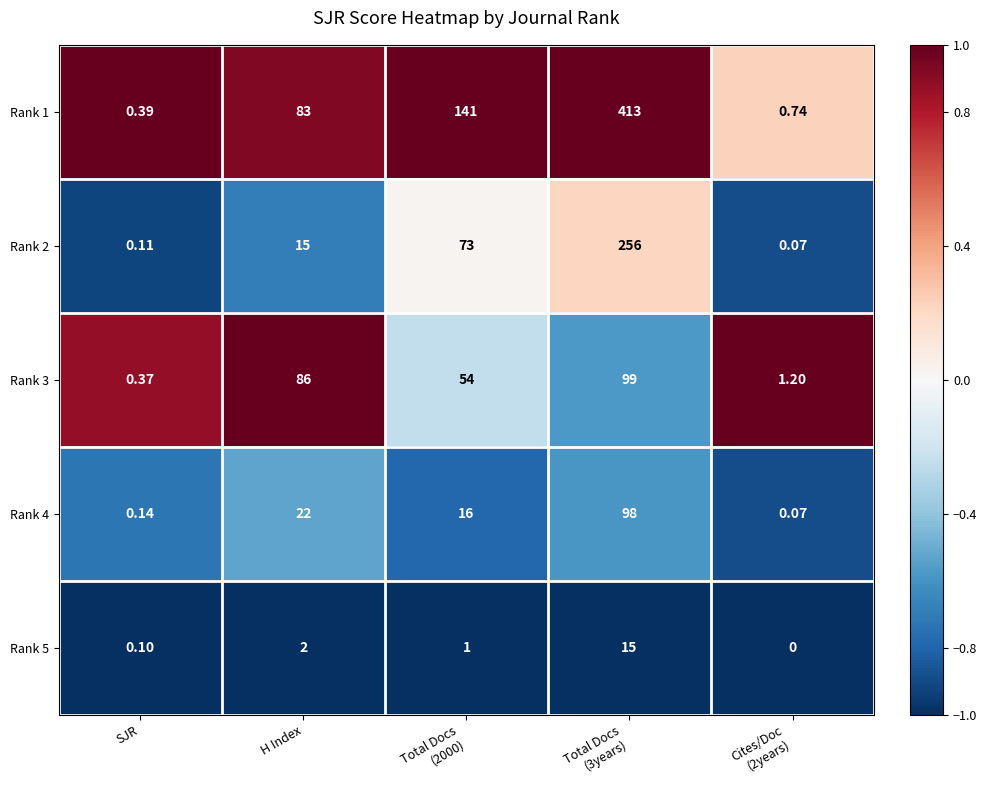

At which label does Rank 4 first exceed 16?

H Index